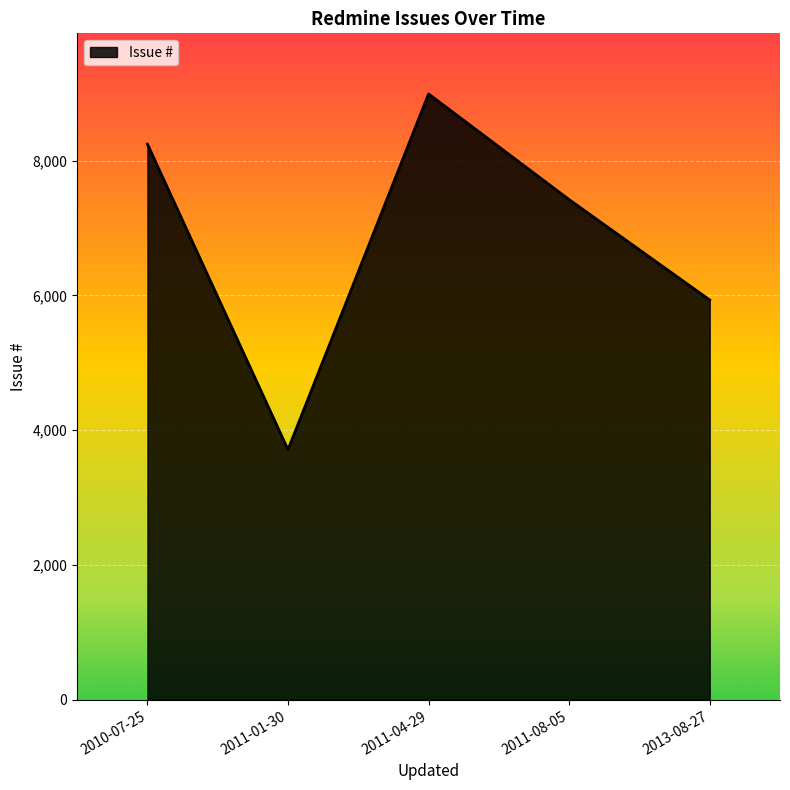

At which category does the data reach its first local valley?

2011-01-30